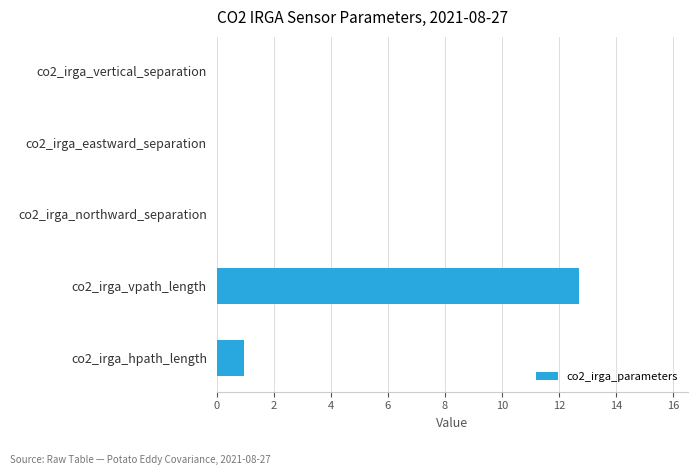

Where is the data nearest to the value 6?

co2_irga_hpath_length